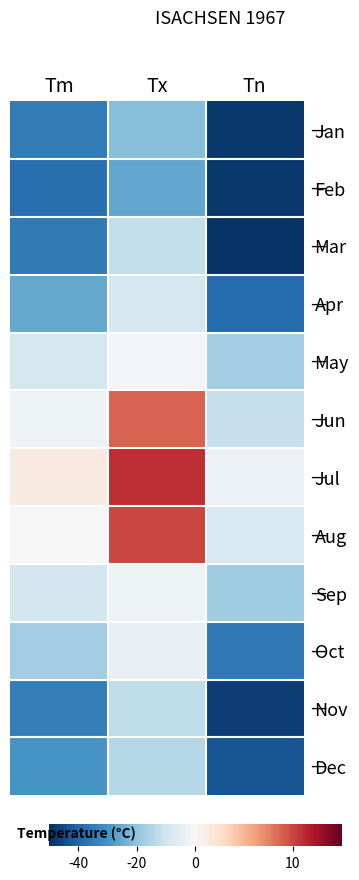

How many series are shown in this chart?

12